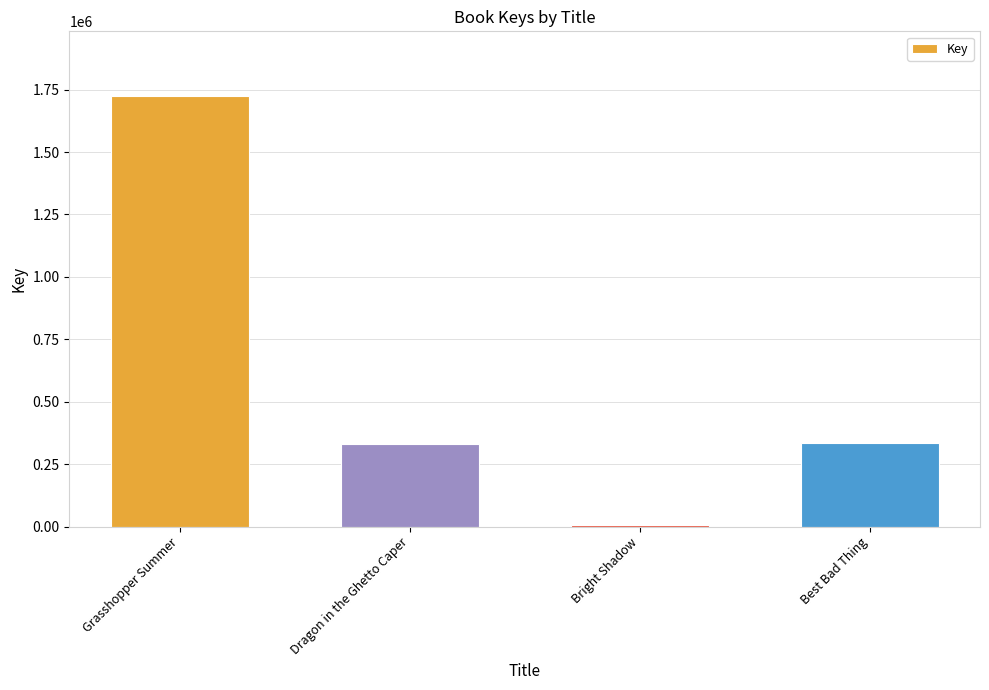

The chart shows a value of 333232 at Best Bad Thing. True or false?

True